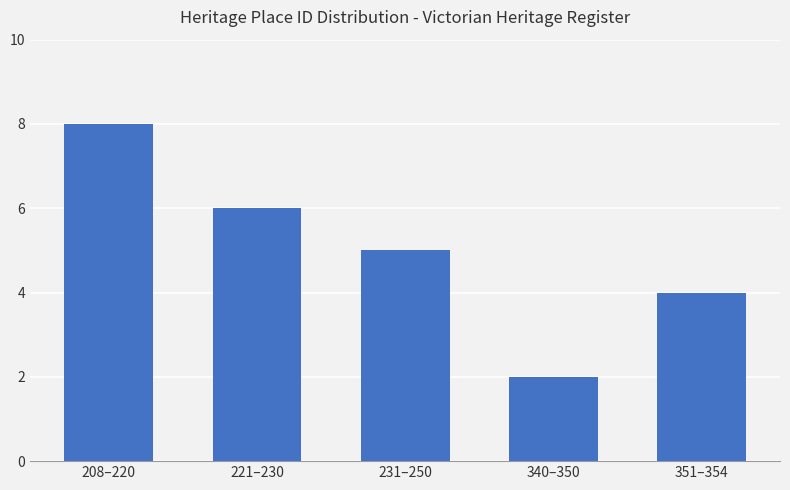

Which has a higher value, 351–354 or 221–230?

221–230